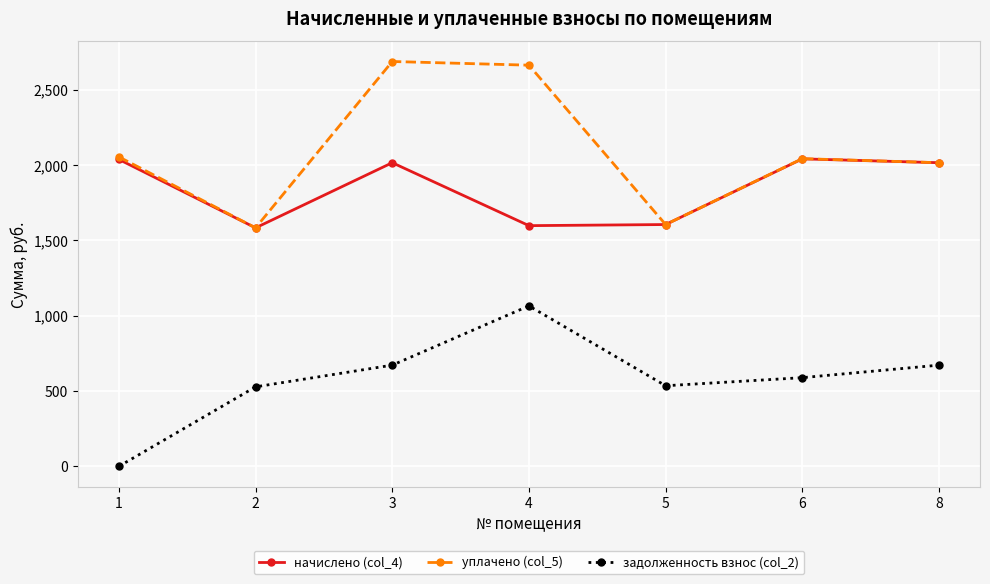

What is the sum of the задолженность взнос (col_2) values at 2 and 4?

1593.5